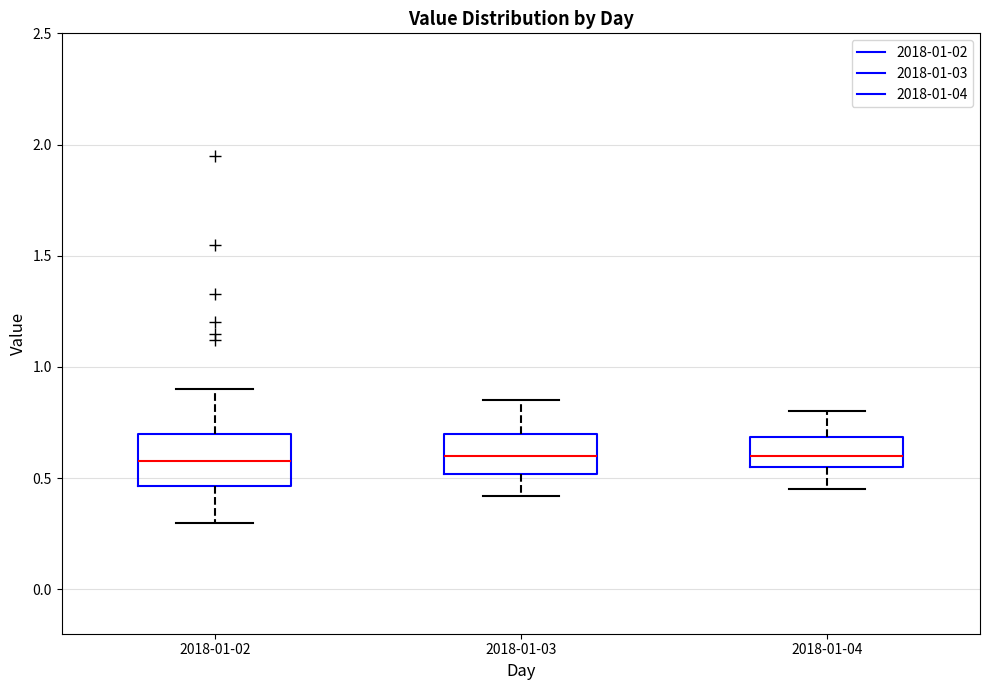

Reading left to right, transcribe this box plot: for each box, give where its median line is, the range the box spans, and where its two whiskers end, as read against the y-axis. The values are not printed on the chart, so give them approximately, as read against the axis.

2018-01-02: median 0.60, box 0.45 to 0.70, whiskers 0.30 to 0.90
2018-01-03: median 0.60, box 0.50 to 0.70, whiskers 0.40 to 0.85
2018-01-04: median 0.60, box 0.55 to 0.70, whiskers 0.45 to 0.80